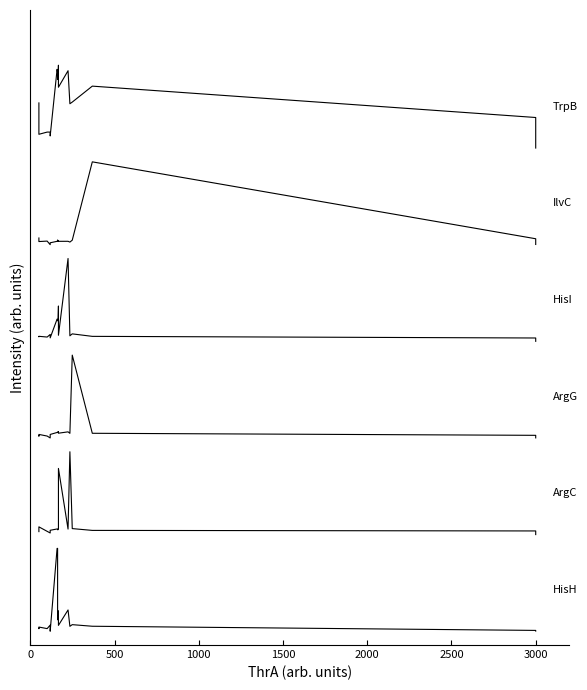

True or false: ArgG and HisI cross at least once.

False